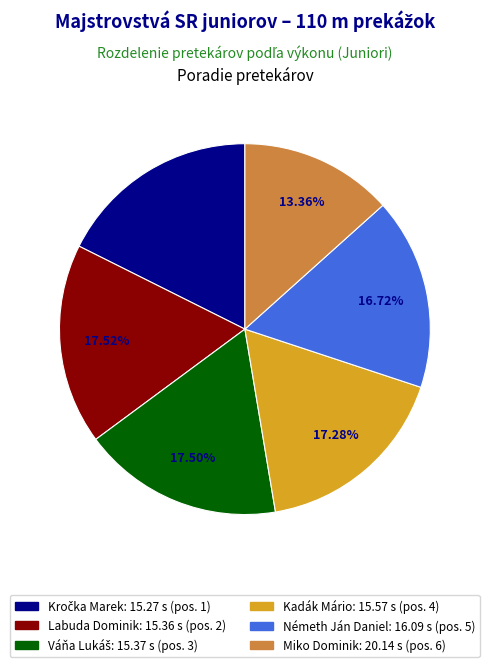

Does any single category account for the majority?

No